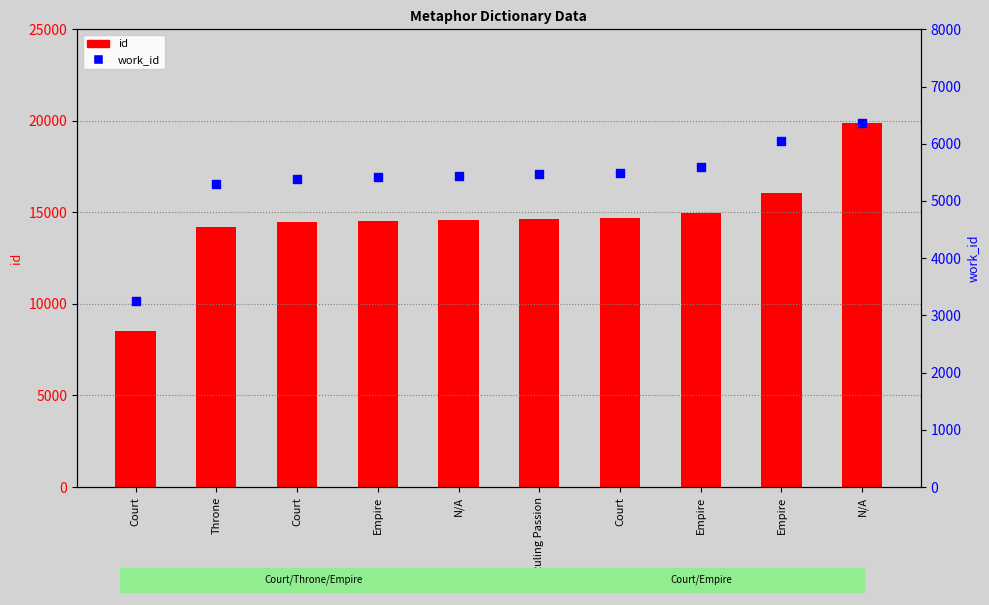

At which category is the sum across all series the highest?

N/A